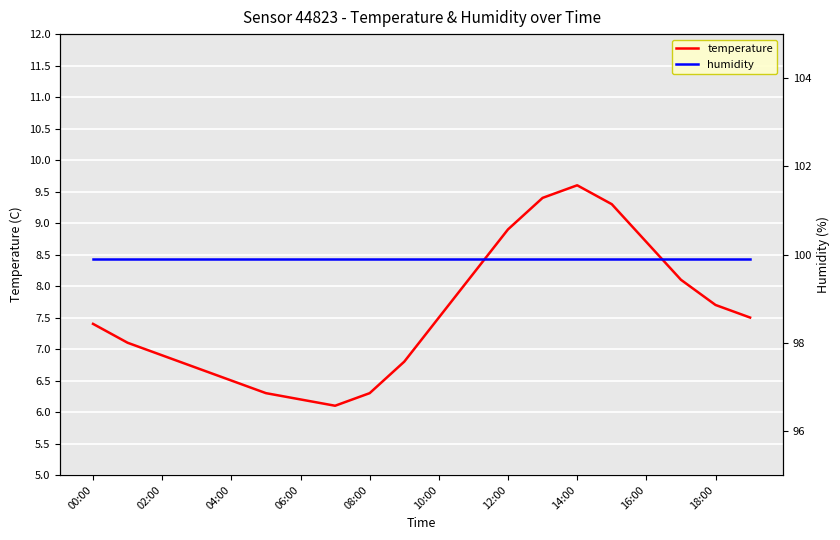

True or false: temperature and humidity intersect in this chart.

False